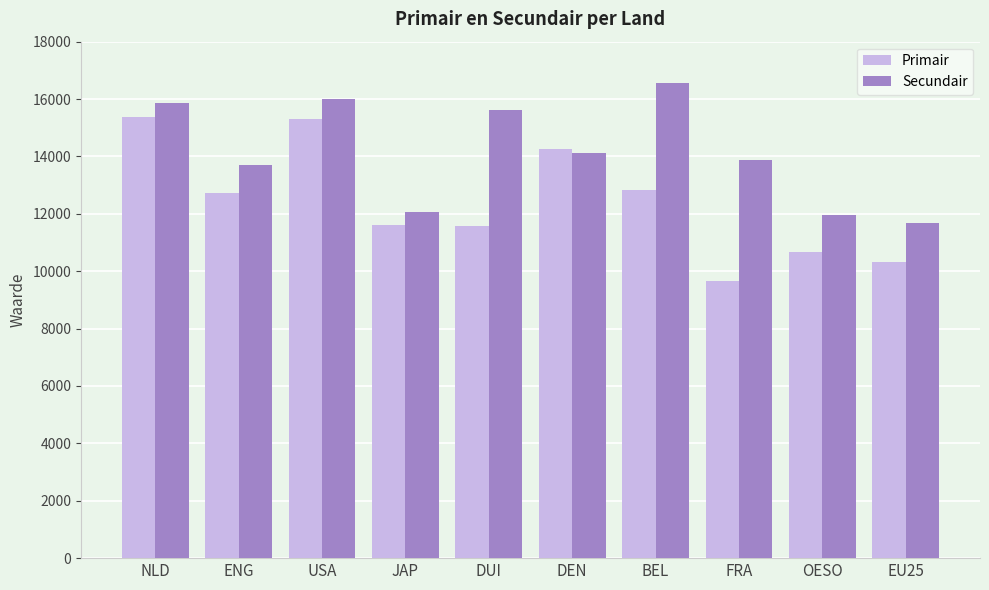

What is the label of the 5th bar from the right?

DEN